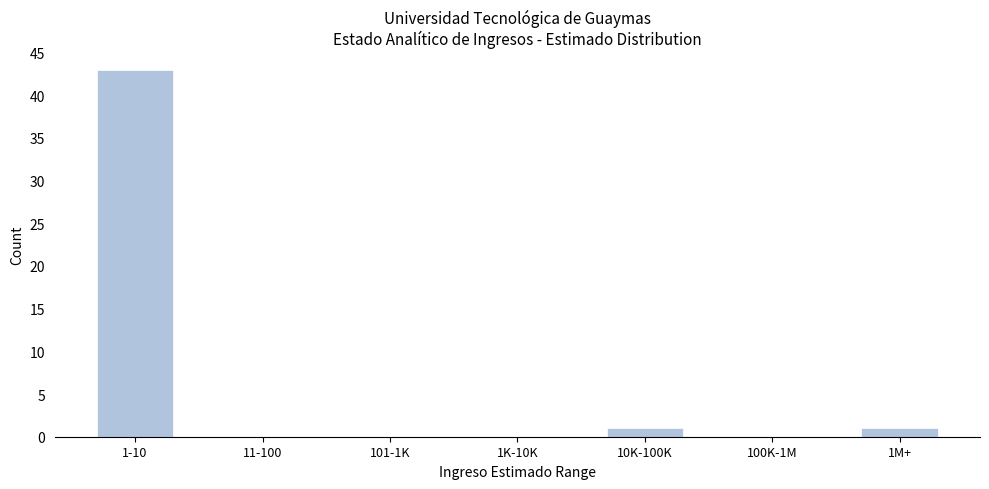

Reading left to right, list all the values displayed in this chart.

1-10=43	11-100=0	101-1K=0	1K-10K=0	10K-100K=1	100K-1M=0	1M+=1